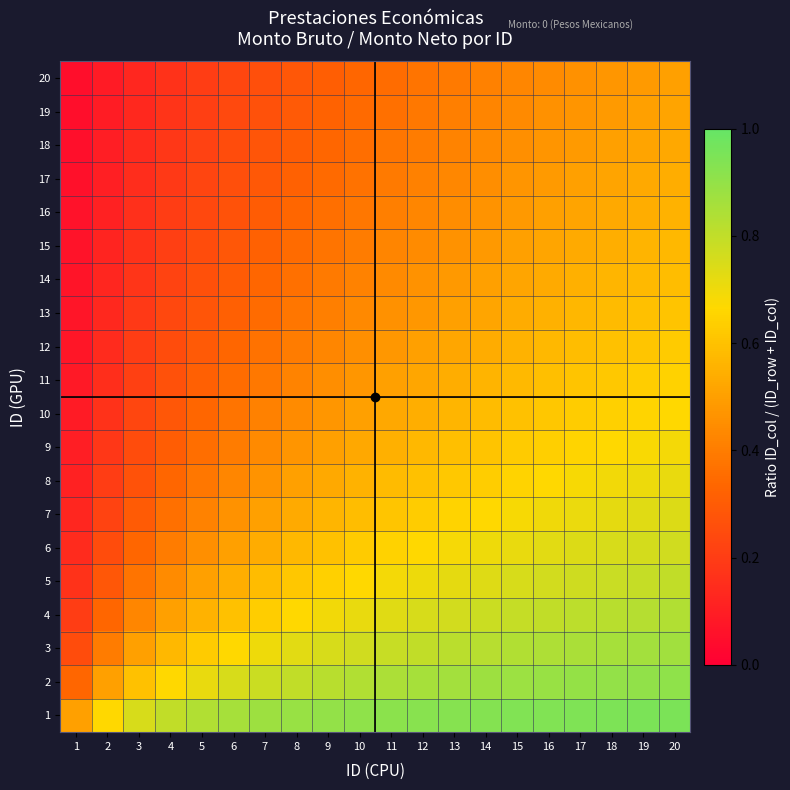

At how many categories does at least one series exceed 0?

20